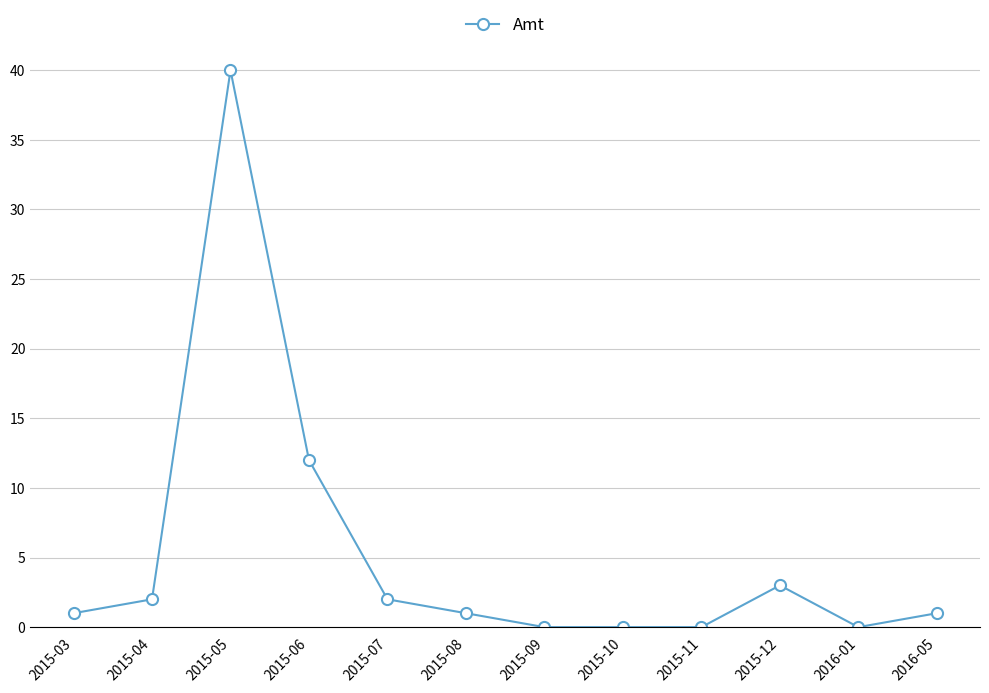

How many data points does each series have?

12